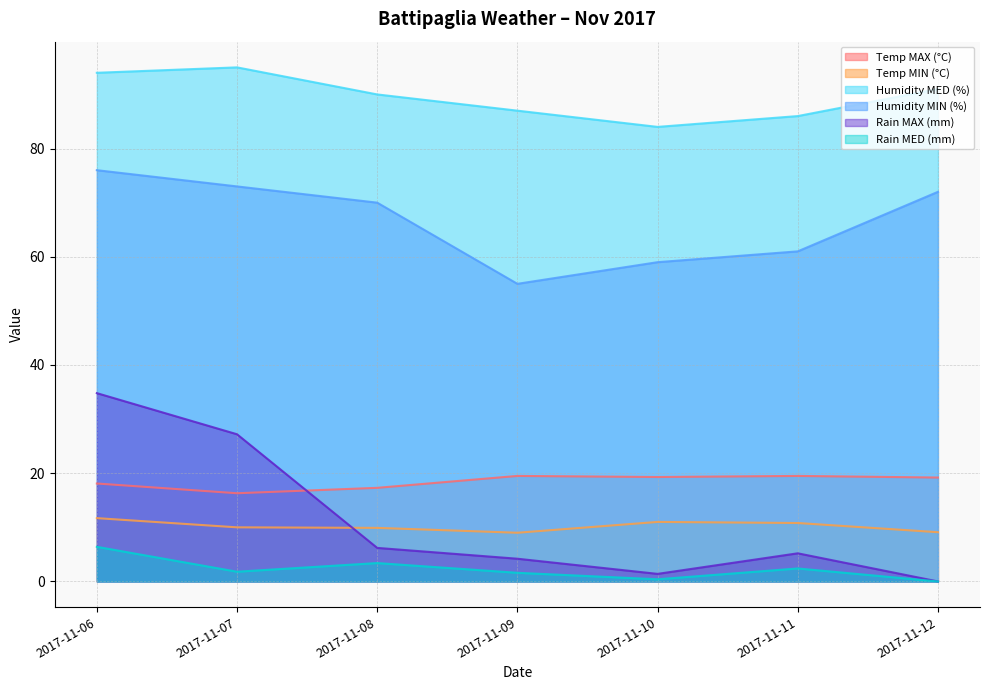

Rank the series by their maximum value, from lowest to highest.

Rain MED (mm), Temp MIN (°C), Temp MAX (°C), Rain MAX (mm), Humidity MIN (%), Humidity MED (%)